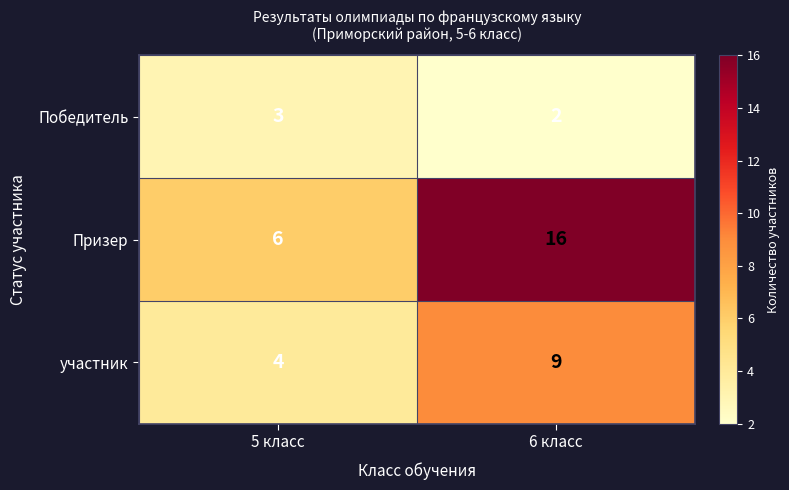

Which label corresponds to the smallest value in the chart?

6 класс